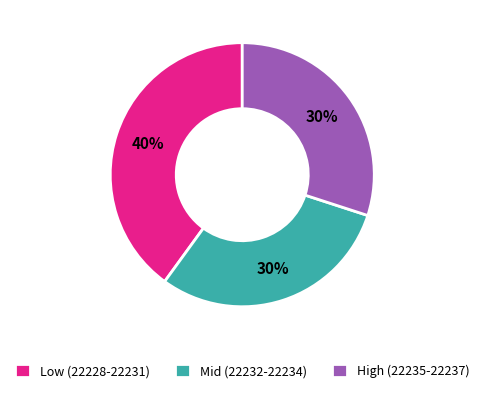

To the nearest percent, what percentage of the pie is Low (22228-22231)?

40%